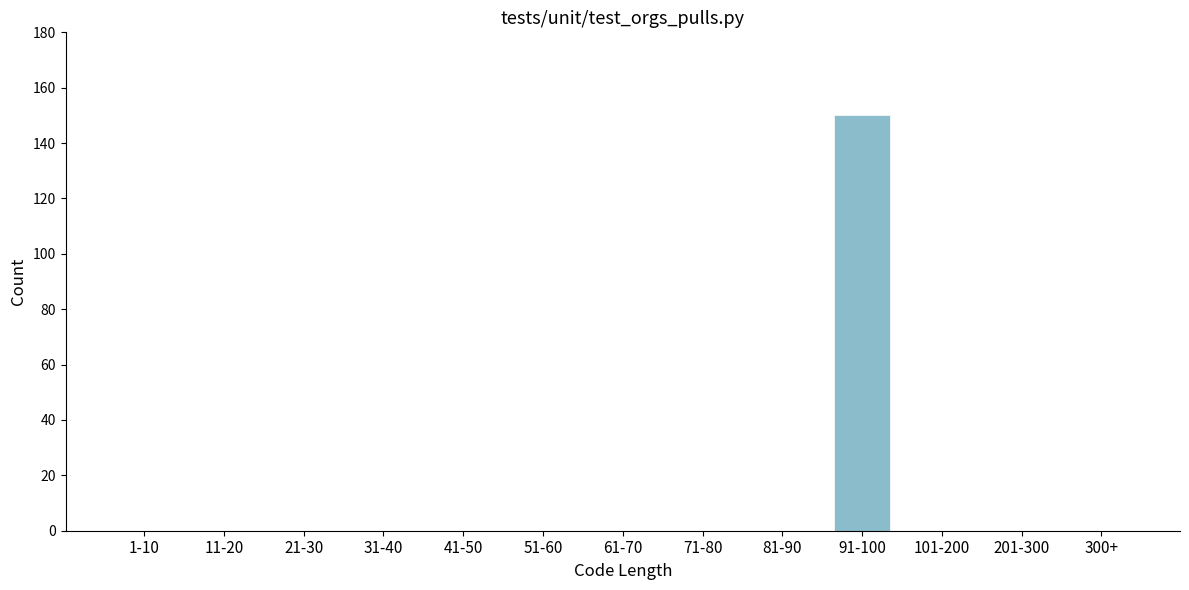

Reading left to right, extract all data points from this chart.

1-10=0	11-20=0	21-30=0	31-40=0	41-50=0	51-60=0	61-70=0	71-80=0	81-90=0	91-100=150	101-200=0	201-300=0	300+=0